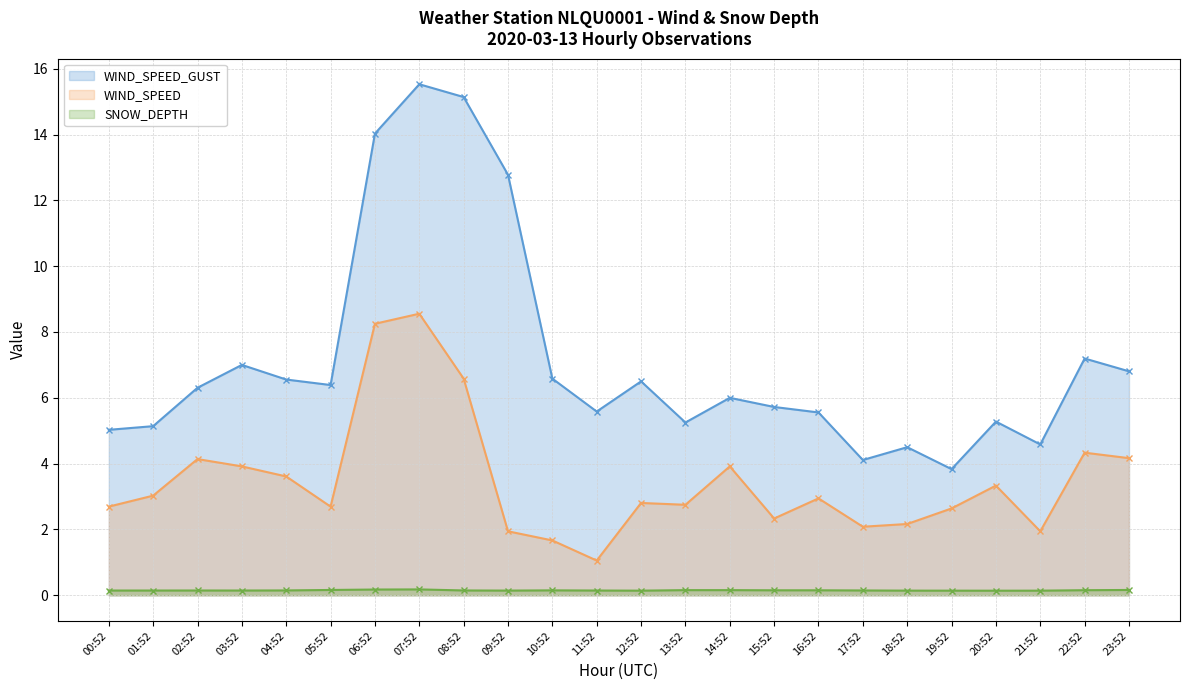

What are all the series names shown in the legend?

WIND_SPEED_GUST, WIND_SPEED, SNOW_DEPTH